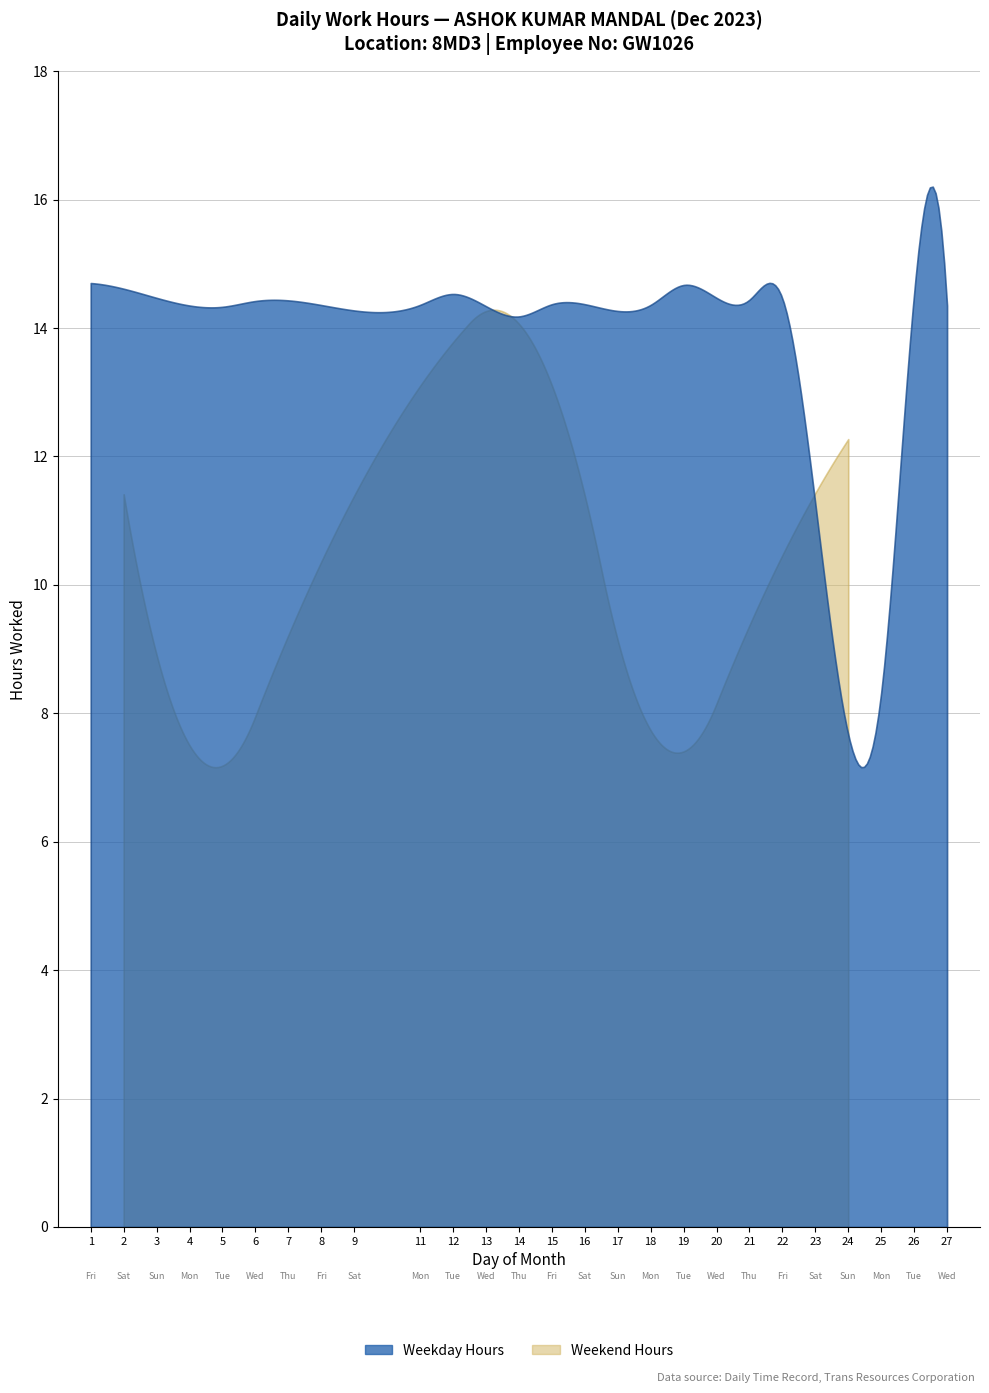

Does the chart display data point markers on the line(s)?

No